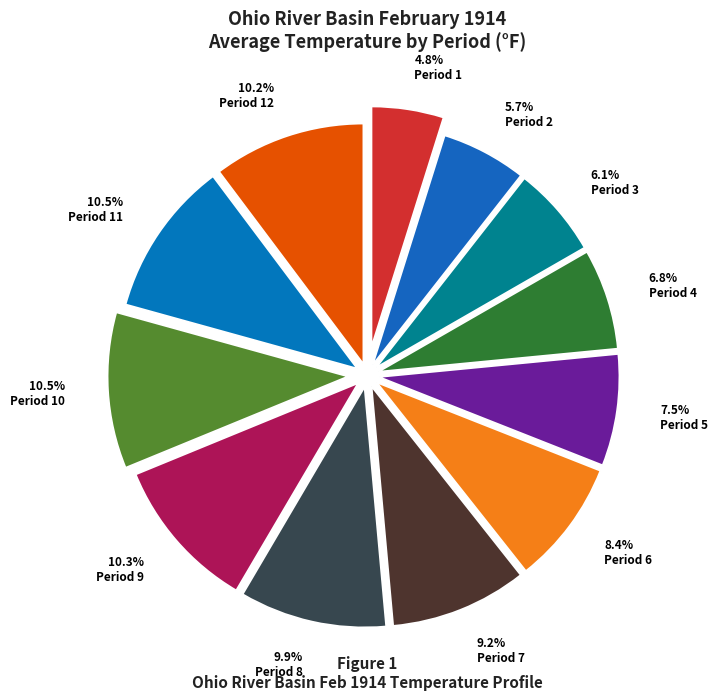

Rank the categories by value from lowest to highest.

Period 1, Period 2, Period 3, Period 4, Period 5, Period 6, Period 7, Period 8, Period 12, Period 9, Period 11, Period 10